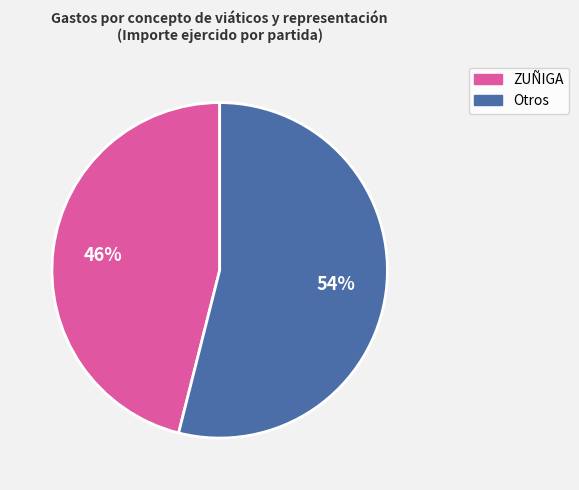

To the nearest percent, what is the difference between the largest and smallest slice percentages?

8%